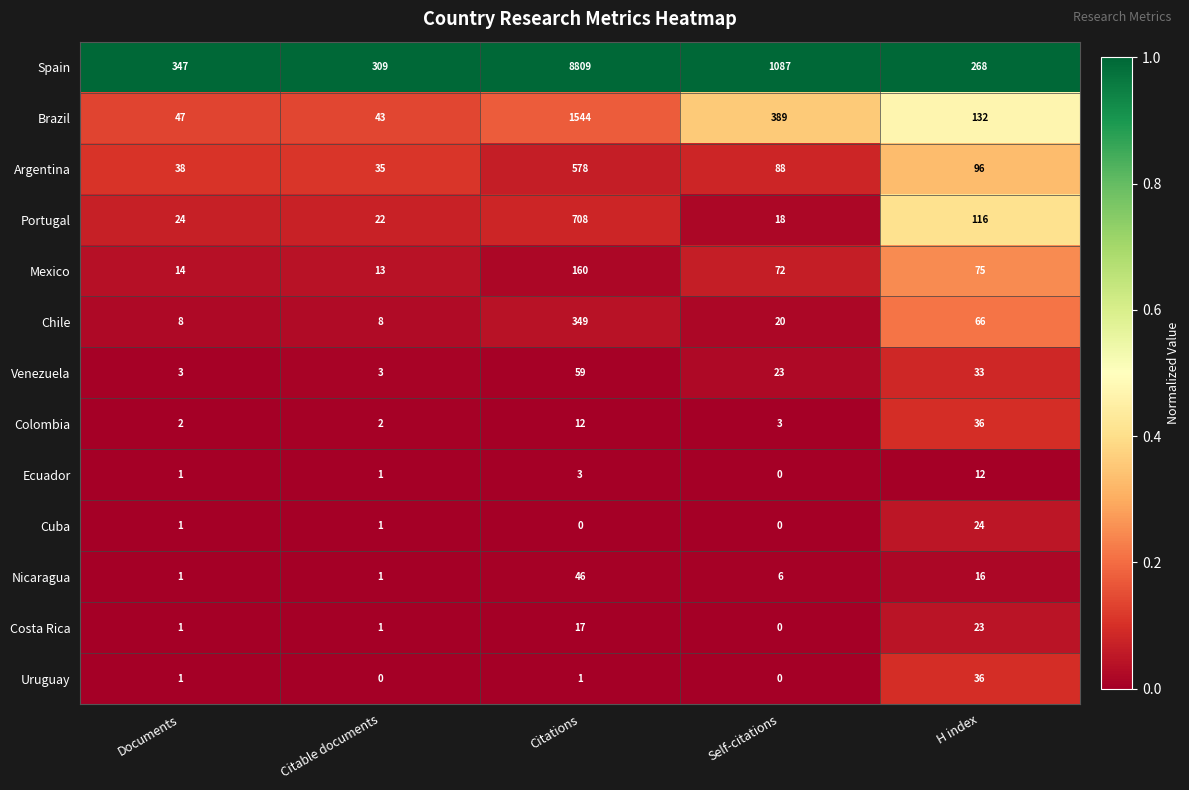

The Cuba series shows 1 at Citable documents. True or false?

True